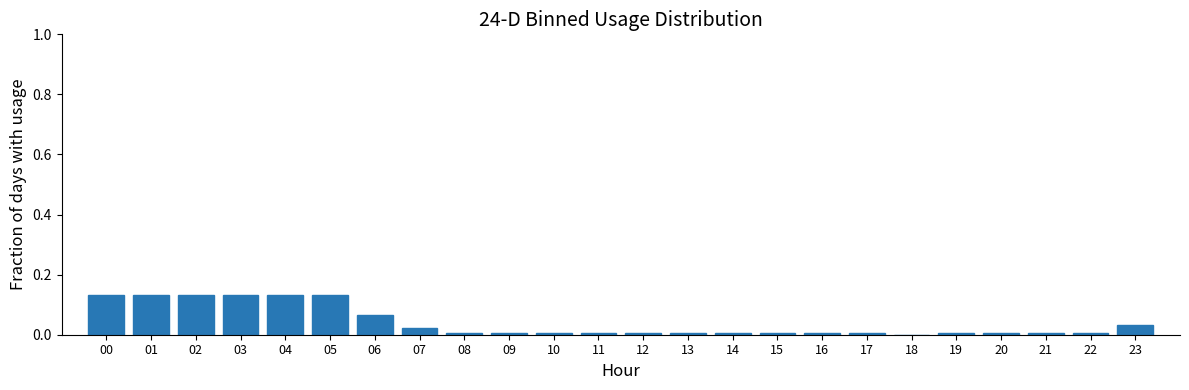

The value at 11 is 0.0. True or false?

True